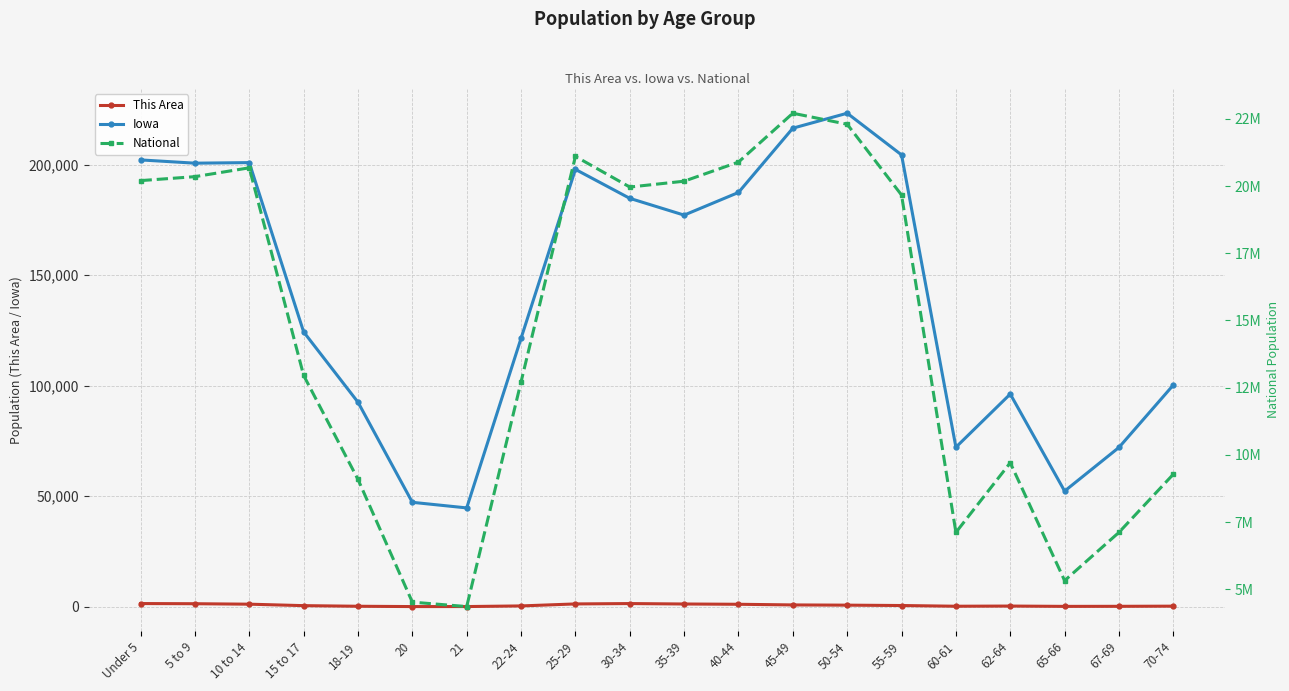

How many interior local valleys does the National series have?

4